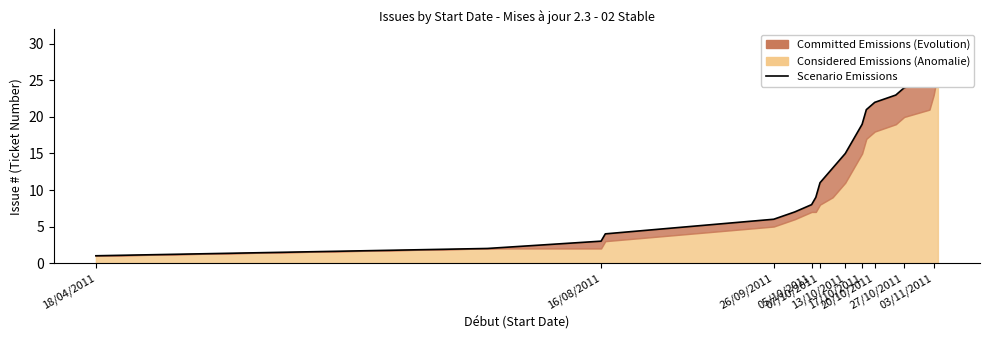

True or false: the data shows 5 at 07/10/2011.

False